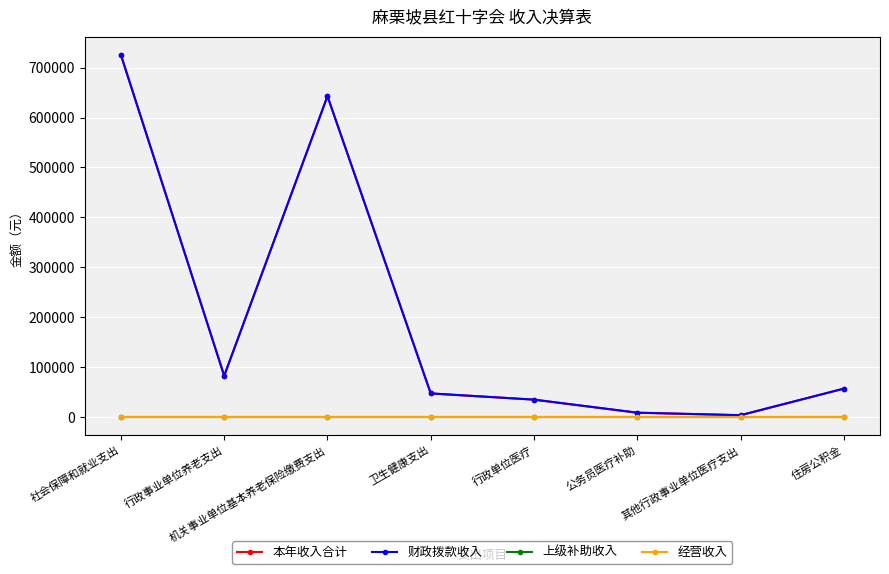

Is this an area chart (filled region under the line)?

No